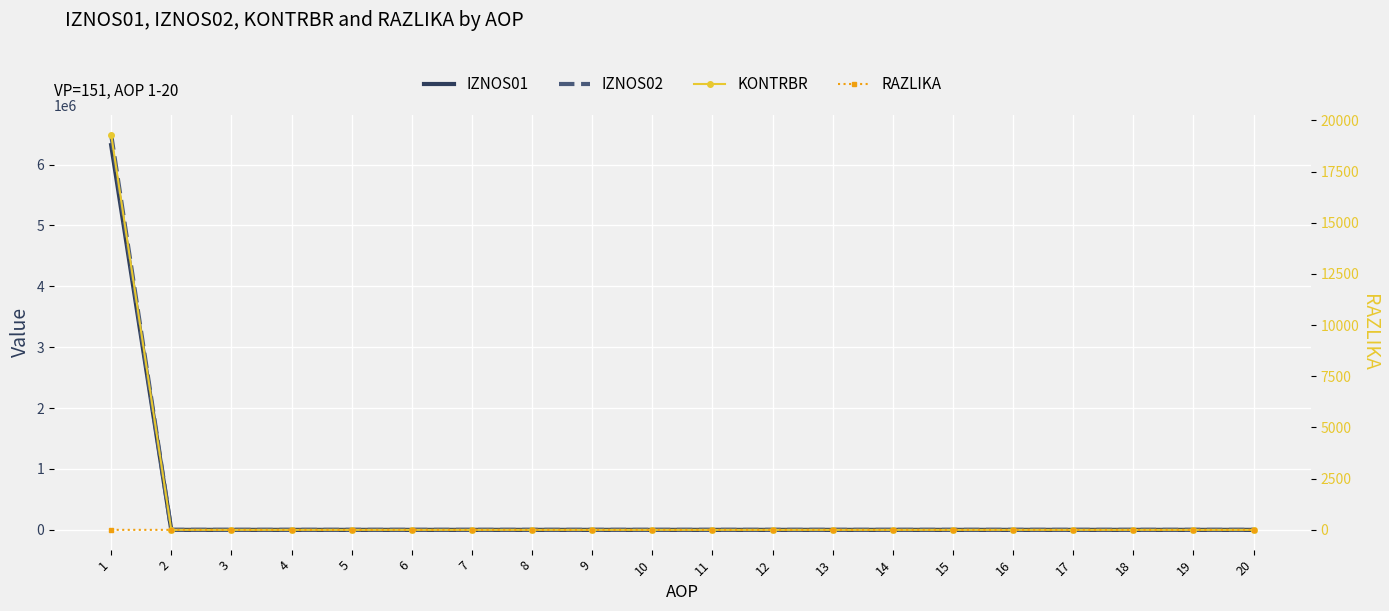

At which category is the sum across all series the highest?

1